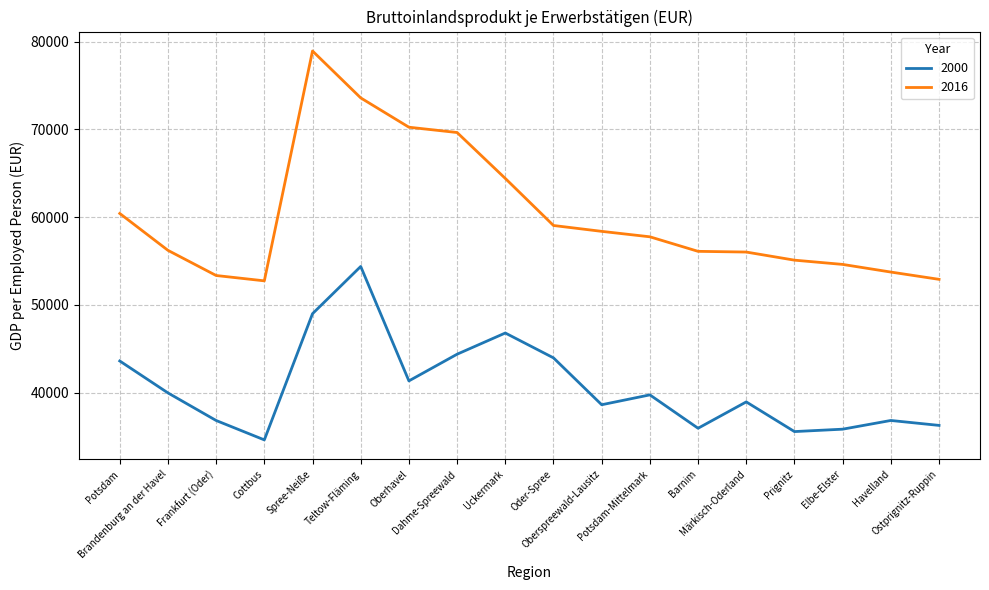

True or false: 2016 and 2000 intersect in this chart.

False